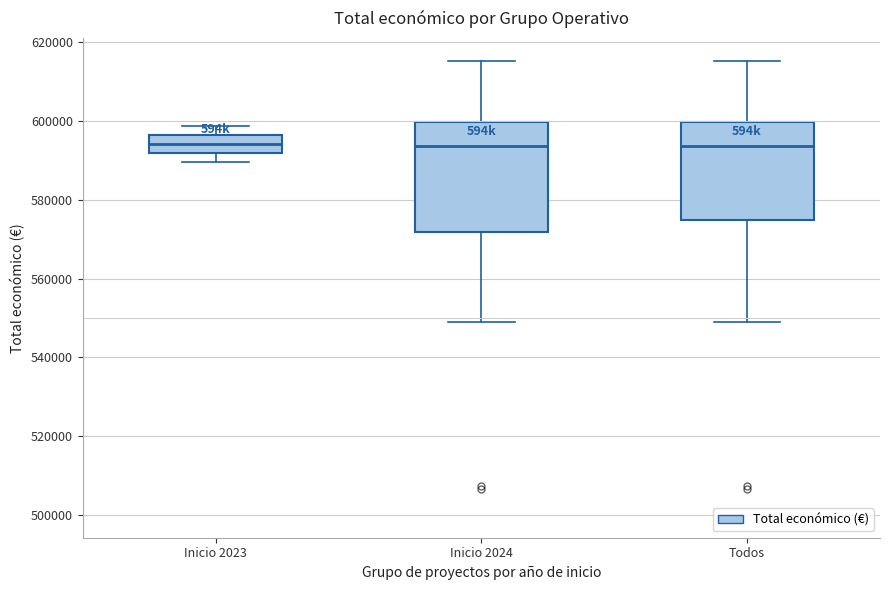

Reading left to right, read every box against the y-axis: the position of its median line, the range the box covers, and the ends of its whiskers. The values are not printed on the chart, so give them approximately, as read against the axis.

Inicio 2023: median 594000, box 592000 to 596000, whiskers 590000 to 598000
Inicio 2024: median 594000, box 572000 to 600000, whiskers 548000 to 616000
Todos: median 594000, box 574000 to 600000, whiskers 548000 to 616000